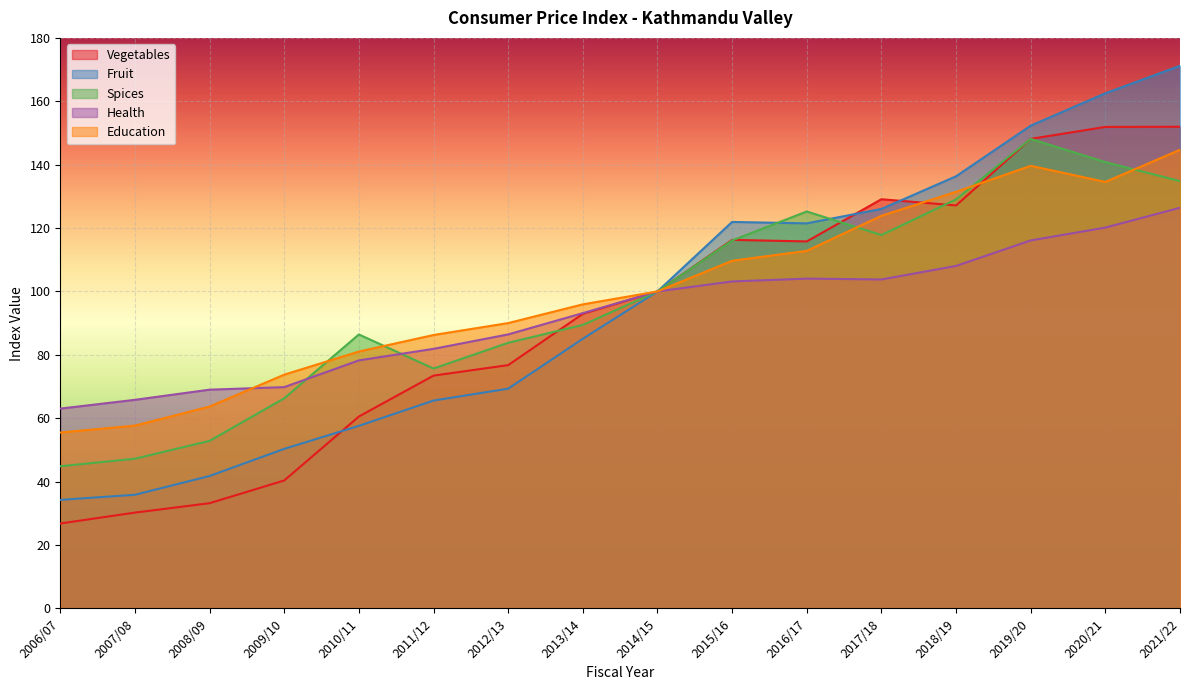

Reading left to right, what are all the values shown in this chart?

Vegetables: 26.8	30.2	33.2	40.4	60.5	73.4	76.8	92.9	100.0	116.3	115.8	129.1	127.1	148.1	151.9	152.0
Fruit: 34.2	35.8	41.8	50.3	57.6	65.6	69.3	85.1	100.0	121.9	121.5	126.0	136.3	152.3	162.5	171.2
Spices: 44.8	47.2	52.9	66.3	86.4	75.7	83.8	89.4	100.0	116.1	125.2	117.8	129.0	148.1	140.8	134.8
Health: 63.0	65.8	69.0	69.8	78.2	81.9	86.4	93.2	100.0	103.2	104.0	103.8	108.0	116.1	120.2	126.4
Education: 55.5	57.7	63.7	73.7	81.0	86.3	90.0	95.9	100.0	109.7	112.8	123.9	131.4	139.6	134.5	144.7